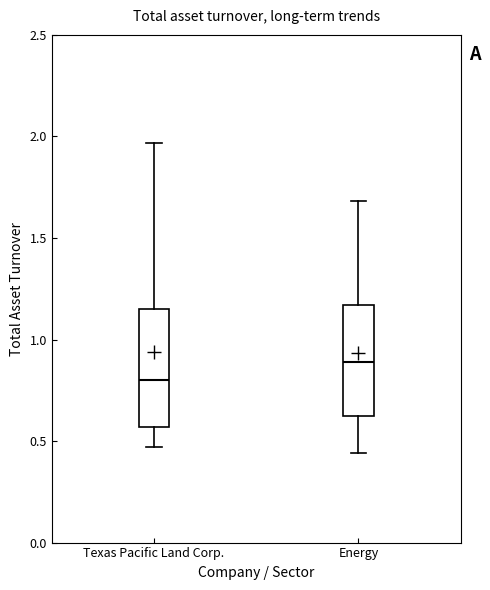

Where does the lower whisker of the box for Texas Pacific Land Corp. end on the y-axis? The values are not printed on the chart, so give them approximately, as read against the axis.

0.45